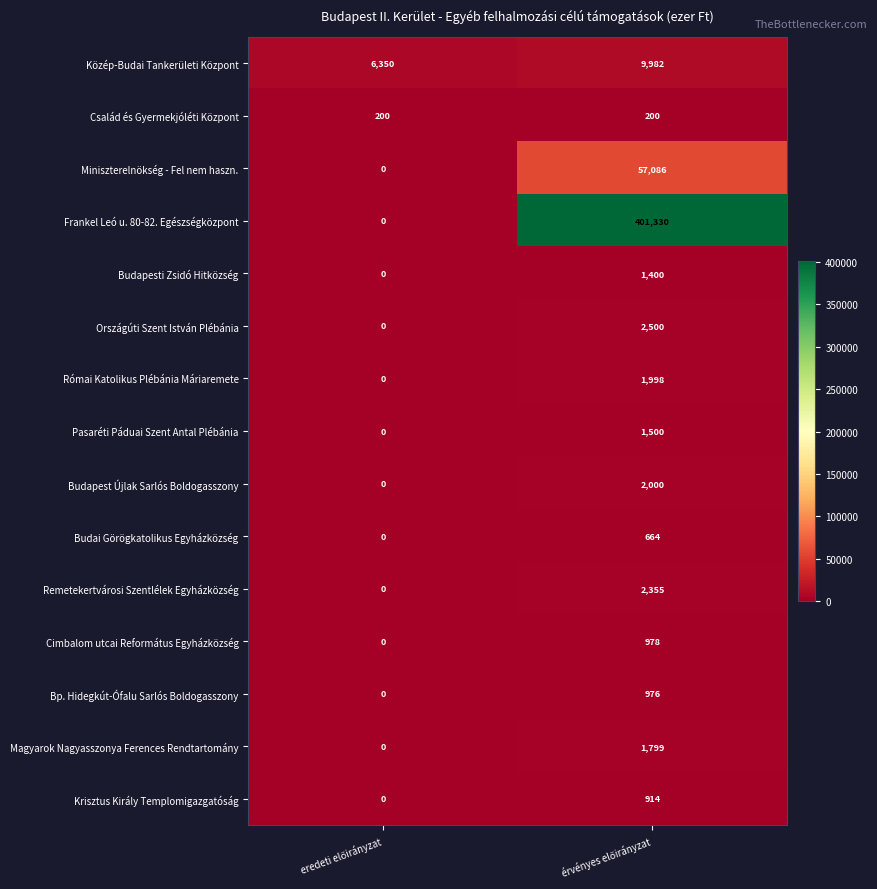

Which series has the largest range (max minus min)?

Frankel Leó u. 80-82. Egészségközpont